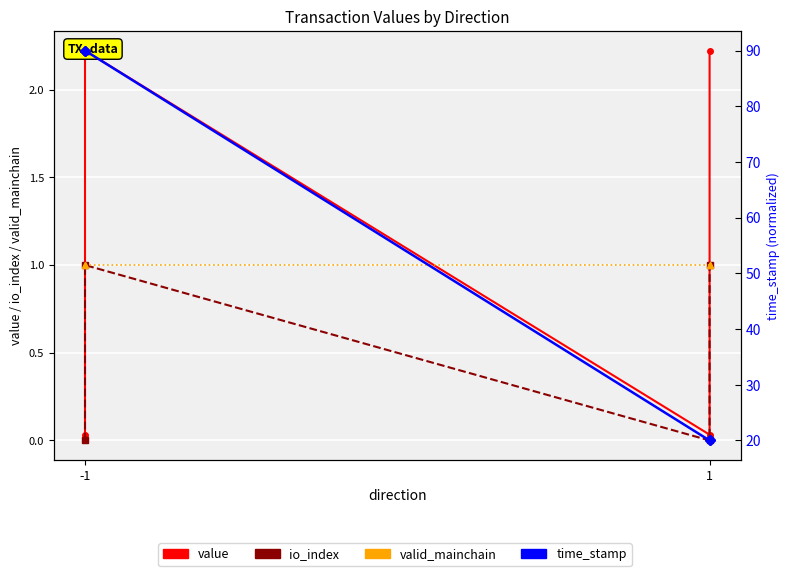

What is the approximate value of value at -1?

2.2